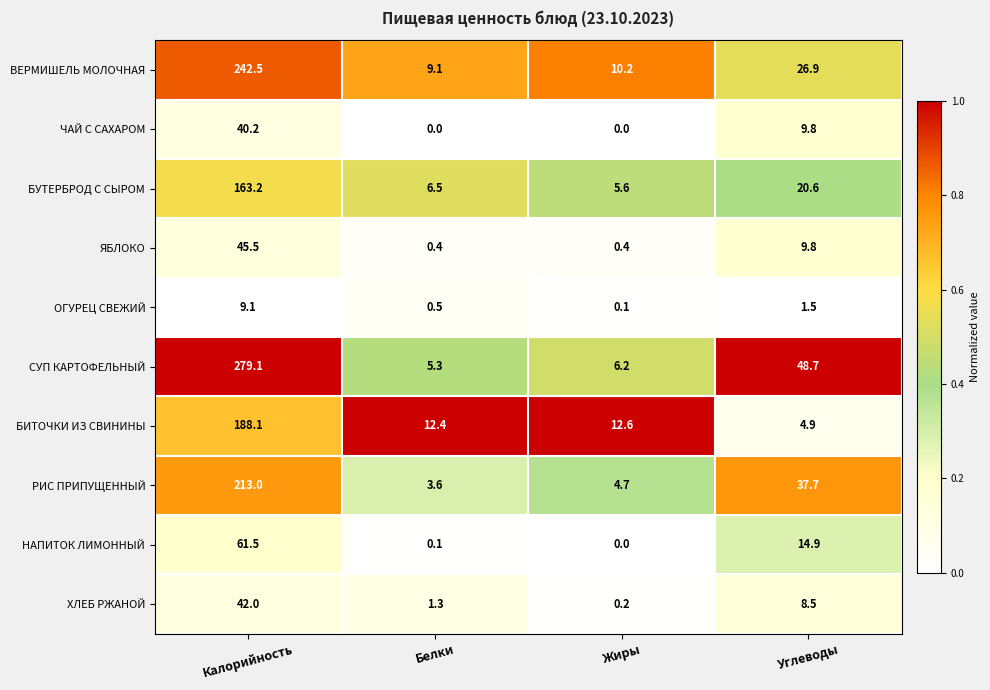

True or false: НАПИТОК ЛИМОННЫЙ has a value of 10.0 at Углеводы.

False